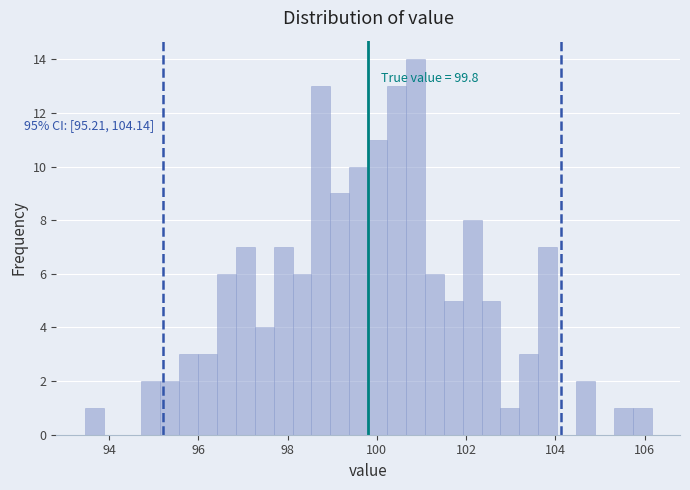

Around what value on the x-axis is the tallest bar? Give the approximate position of its centre, as read against the axis.

100.8